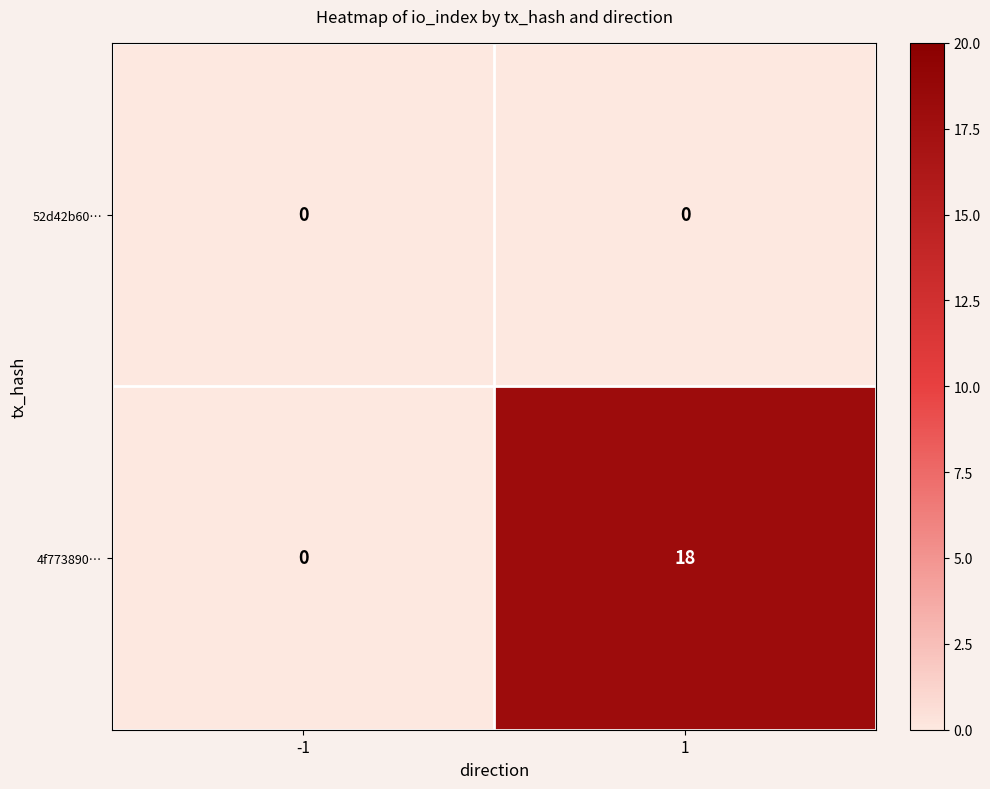

What is the average value of the 4f773890… series?

9